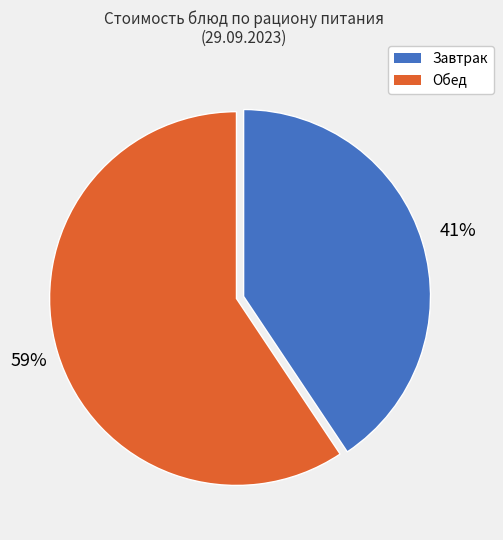

How many slices are in this pie chart?

2